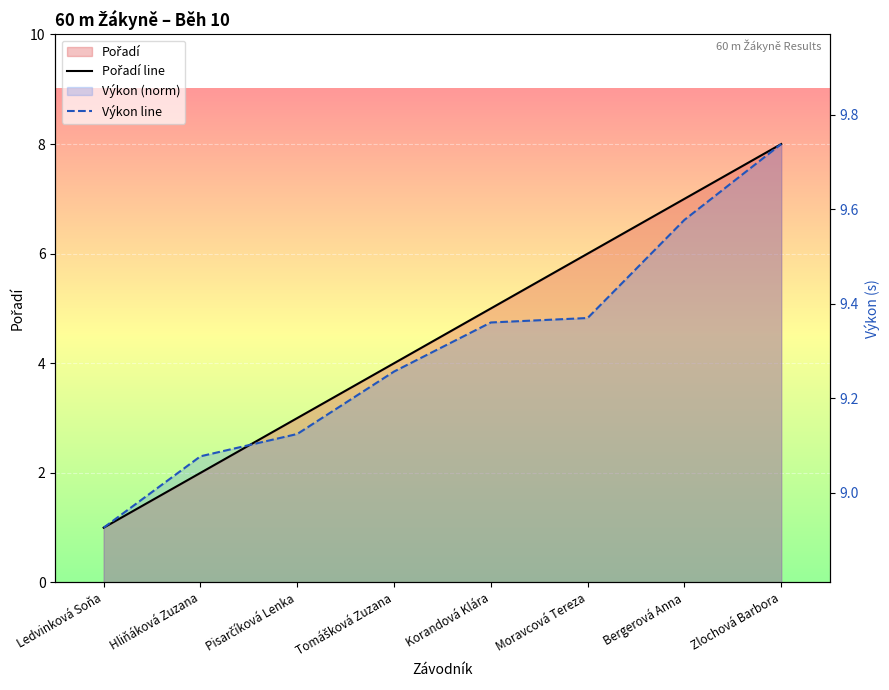

Rank the series at Tomášková Zuzana from highest to lowest value.

Výkon, Pořadí